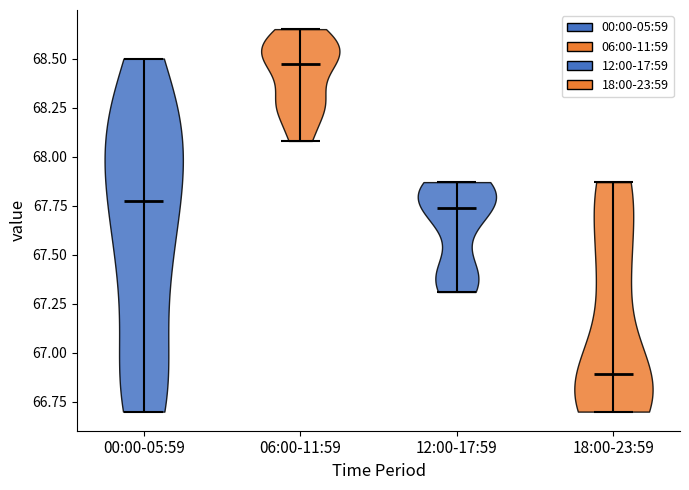

What is the lowest point the violin for 06:00-11:59 reaches on the y-axis? The values are not printed on the chart, so give them approximately, as read against the axis.

68.10